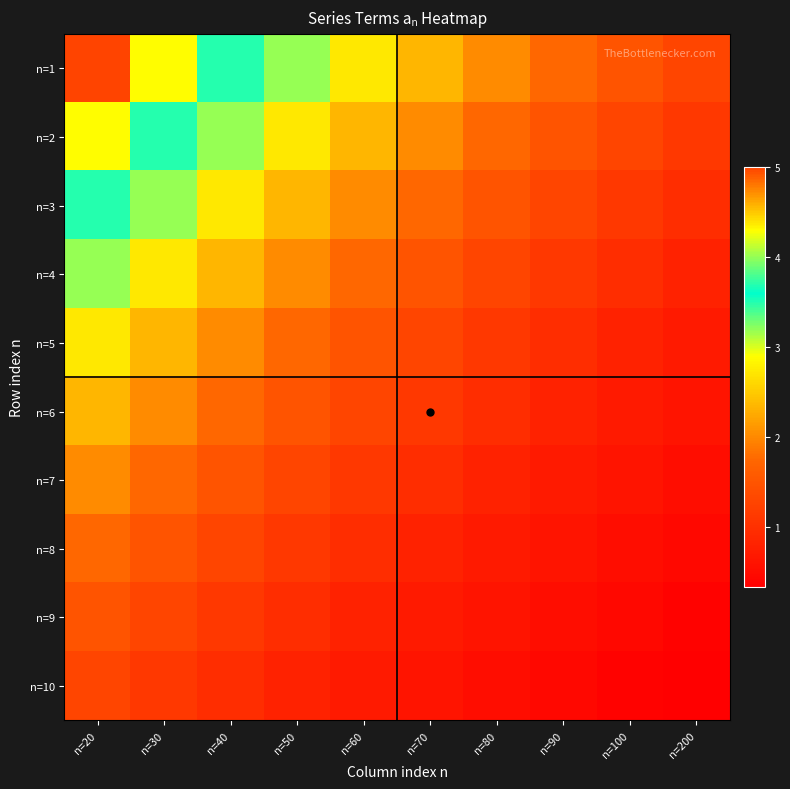

Which series has the largest range (max minus min)?

n=1